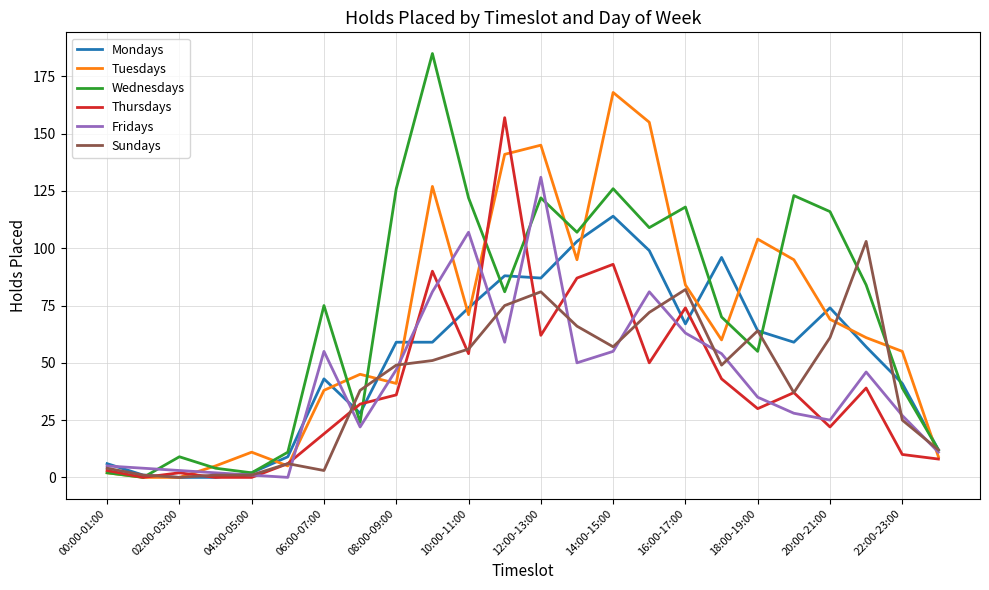

Rank the series by their maximum value, from lowest to highest.

Sundays, Mondays, Fridays, Thursdays, Tuesdays, Wednesdays